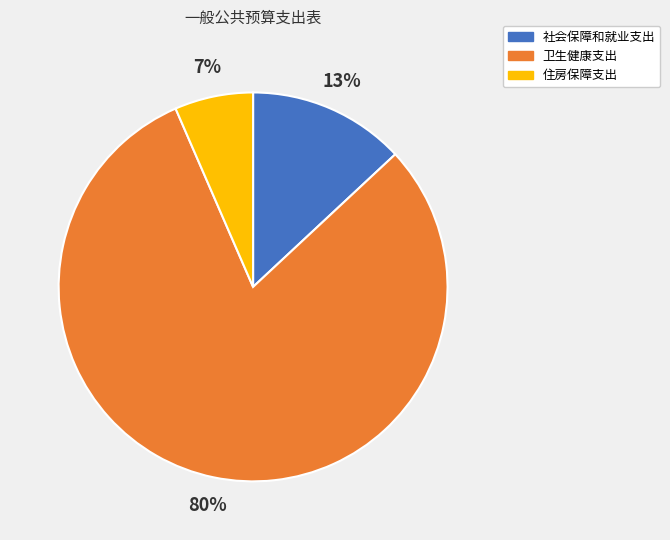

Combined, do 住房保障支出 and 卫生健康支出 account for over 50%?

Yes